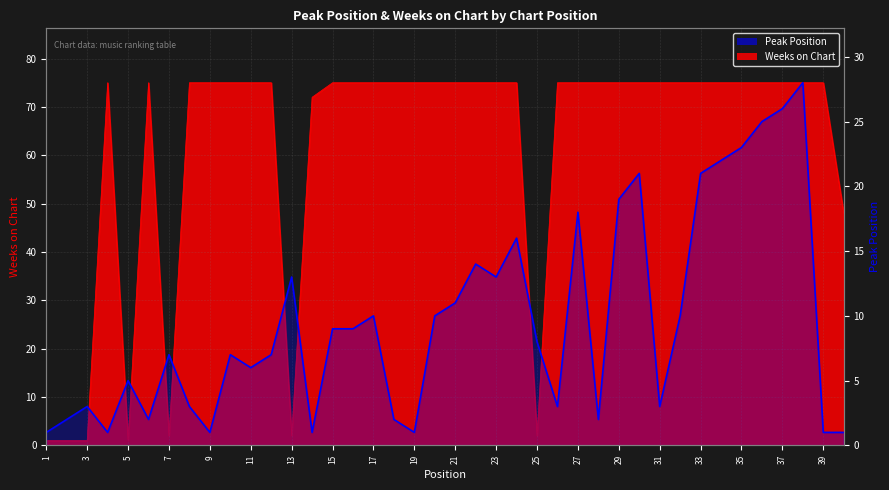

What is the greatest value displayed?

28